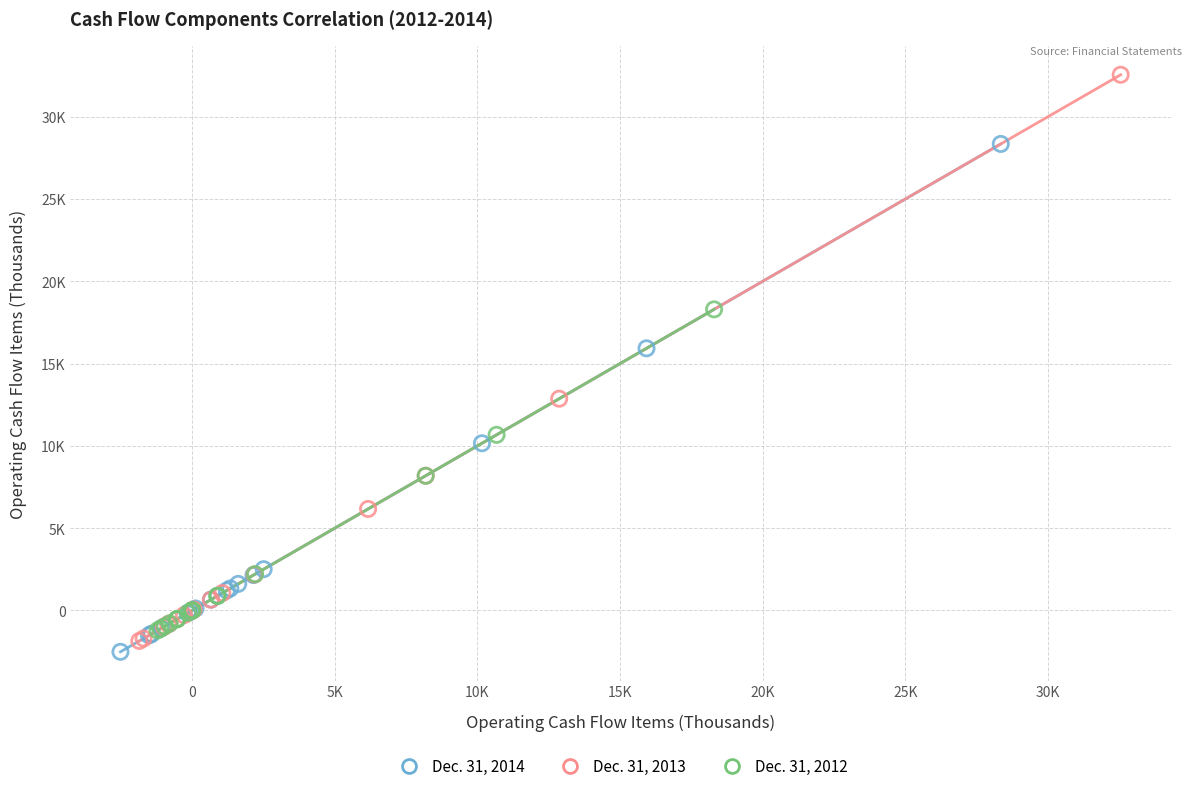

What are all the series names shown in the legend?

Dec. 31, 2014, Dec. 31, 2013, Dec. 31, 2012